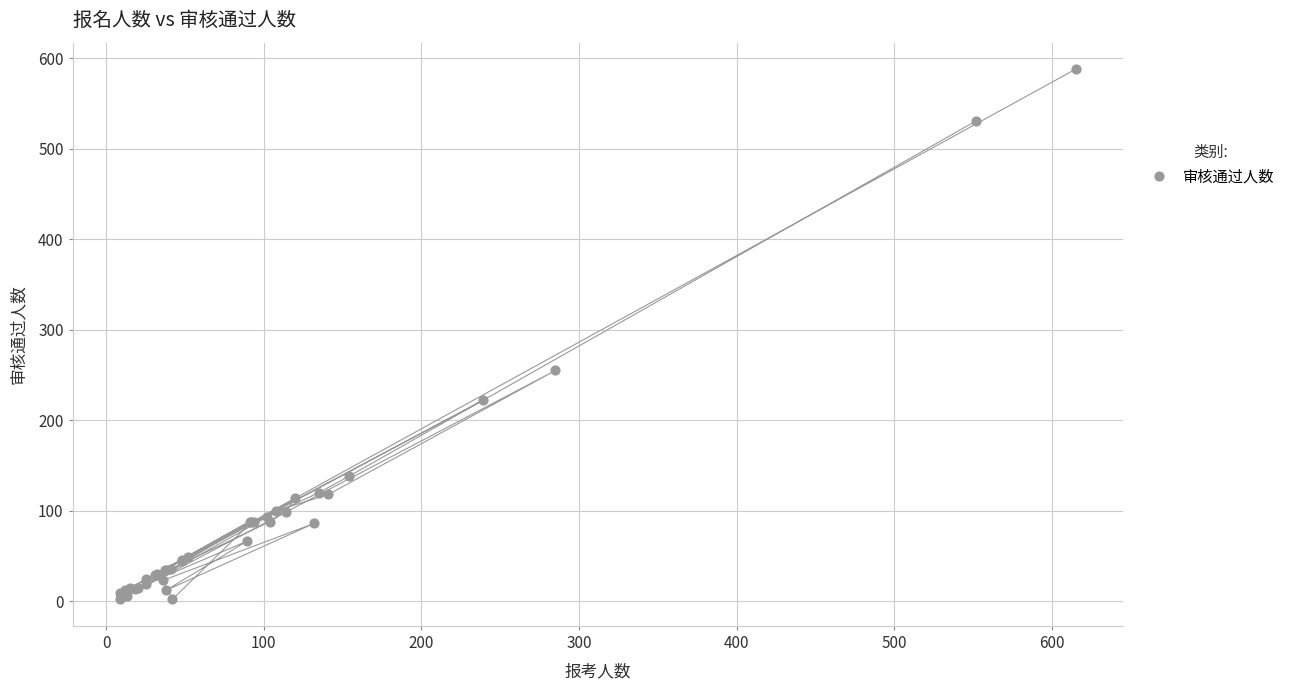

What Y value in the scatter plot is closest to 295?

255